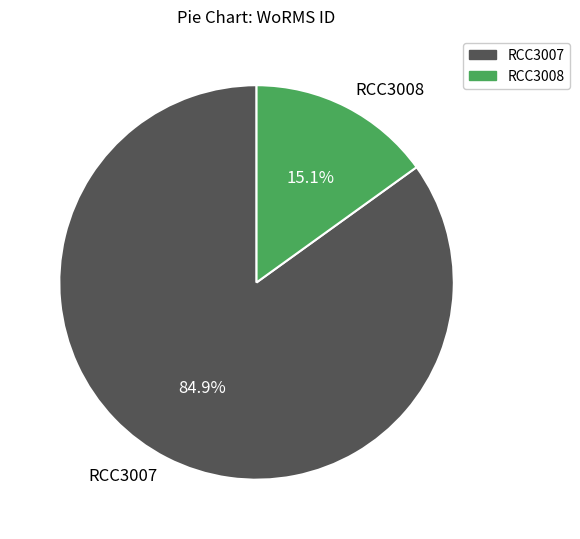

To the nearest percent, what is the difference between the largest and smallest slice percentages?

70%